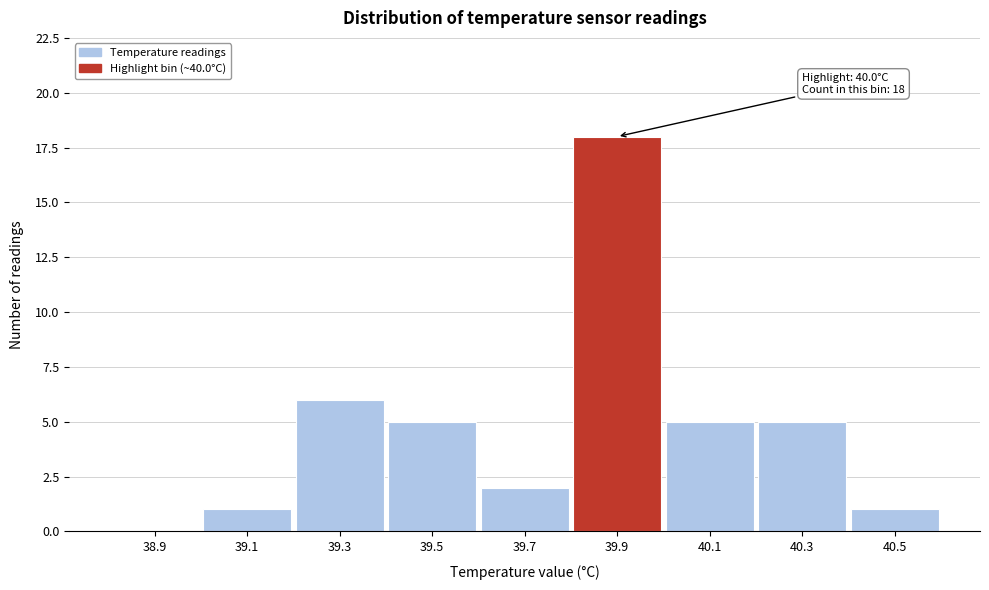

Reading left to right, what are all the values shown in this chart?

38.9=0	39.1=1	39.3=6	39.5=5	39.7=2	39.9=18	40.1=5	40.3=5	40.5=1